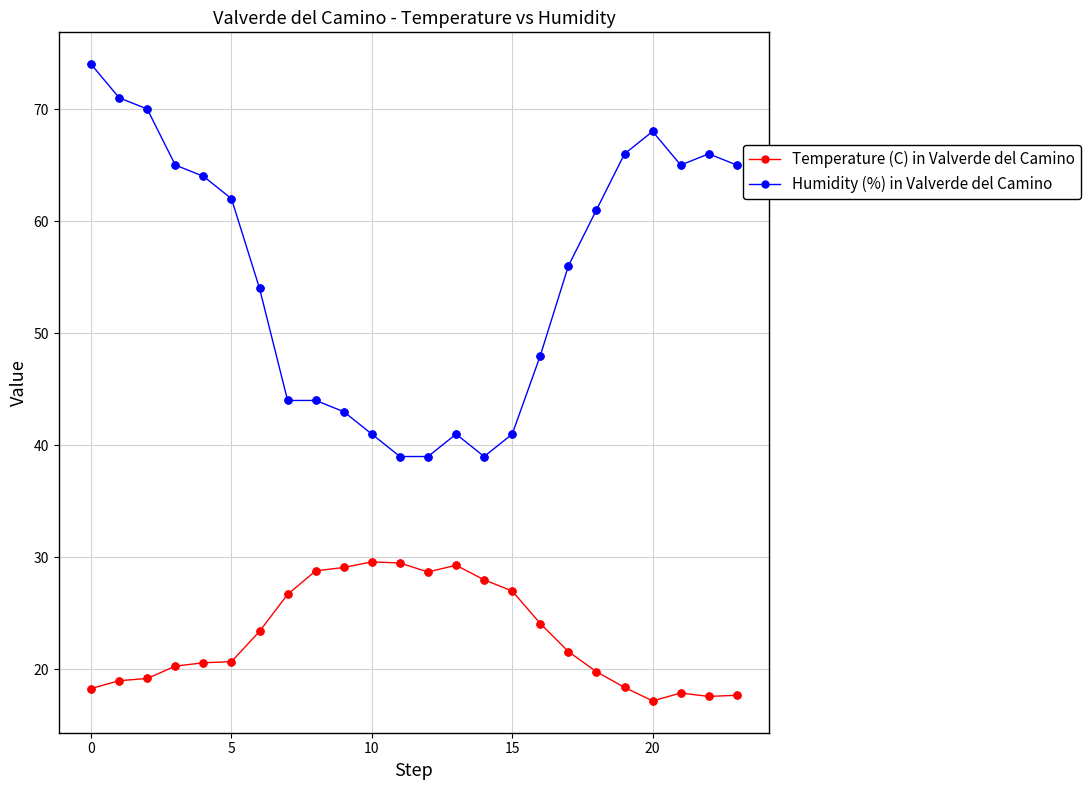

Which series has the largest total across all categories?

Humidity (%) in Valverde del Camino